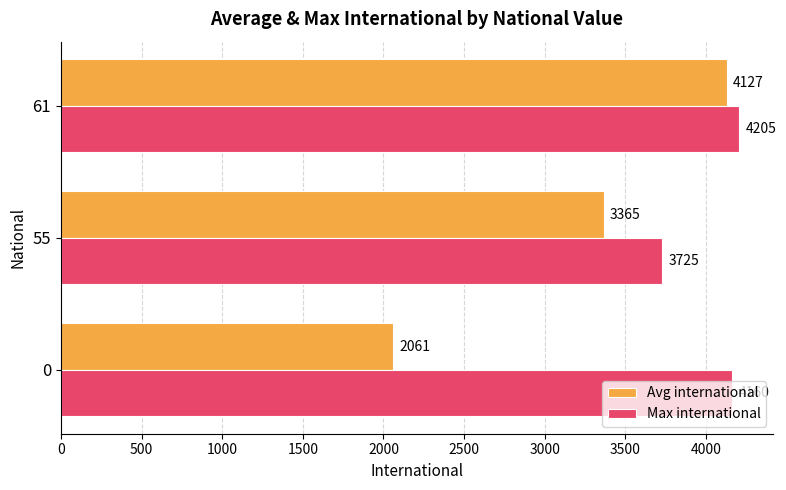

Is the value of Avg international at 0 greater than the value of Max international at 61?

No